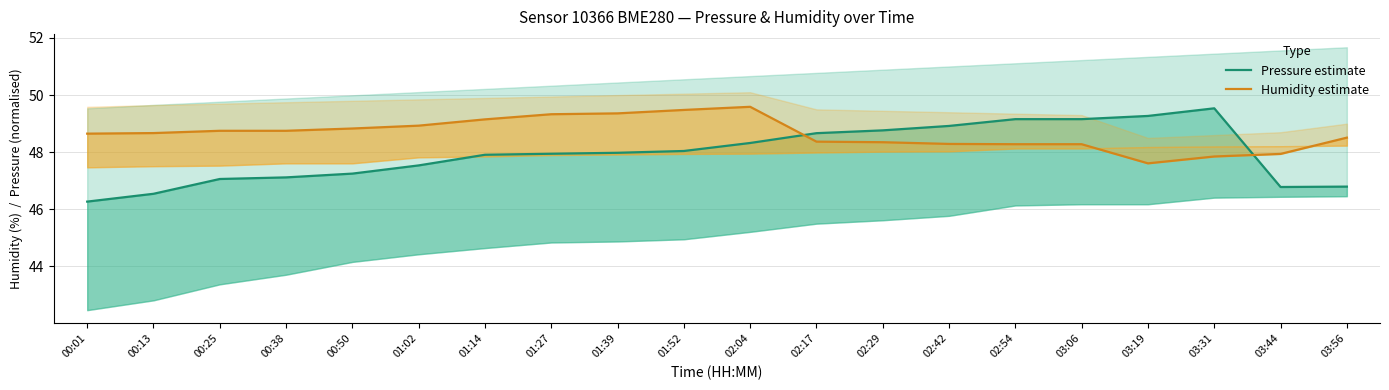

Reading left to right, list all the values displayed in this chart.

Pressure estimate: 00:01=46.3	00:13=46.5	00:25=47.1	00:38=47.1	00:50=47.3	01:02=47.5	01:14=47.9	01:27=47.9	01:39=48.0	01:52=48.0	02:04=48.3	02:17=48.7	02:29=48.8	02:42=48.9	02:54=49.2	03:06=49.2	03:19=49.3	03:31=49.5	03:44=46.8	03:56=46.8
Humidity estimate: 00:01=48.6	00:13=48.7	00:25=48.8	00:38=48.8	00:50=48.8	01:02=48.9	01:14=49.1	01:27=49.3	01:39=49.4	01:52=49.5	02:04=49.6	02:17=48.4	02:29=48.4	02:42=48.3	02:54=48.3	03:06=48.3	03:19=47.6	03:31=47.9	03:44=47.9	03:56=48.5